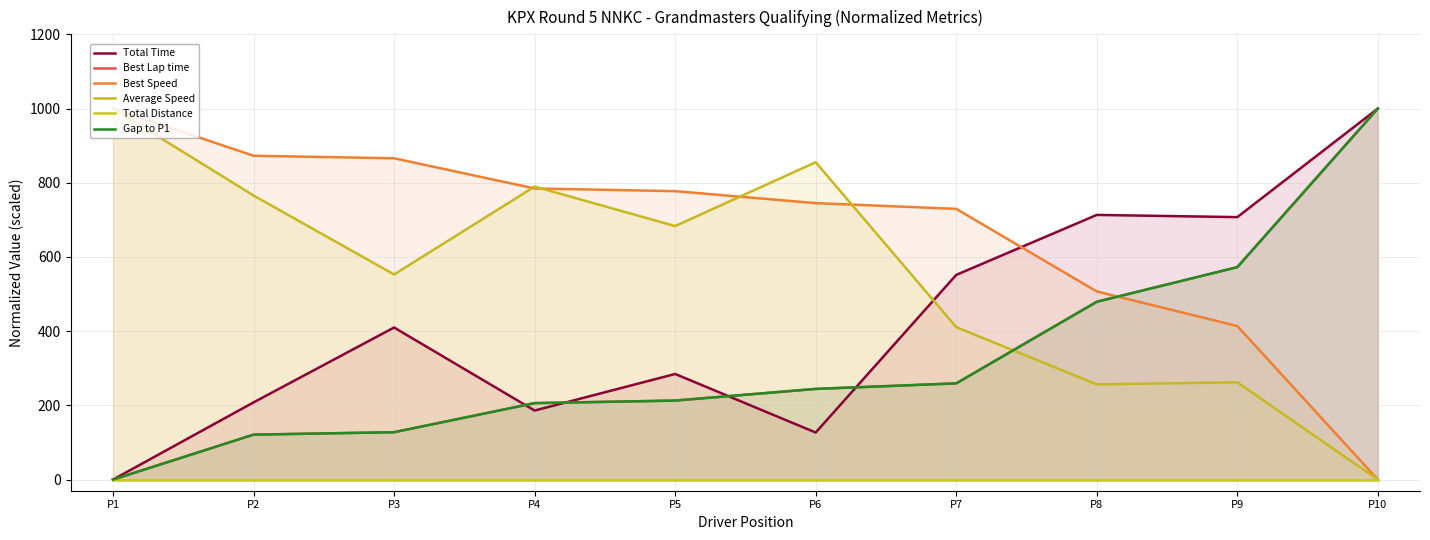

How many positive values does the Total Time series have?

9